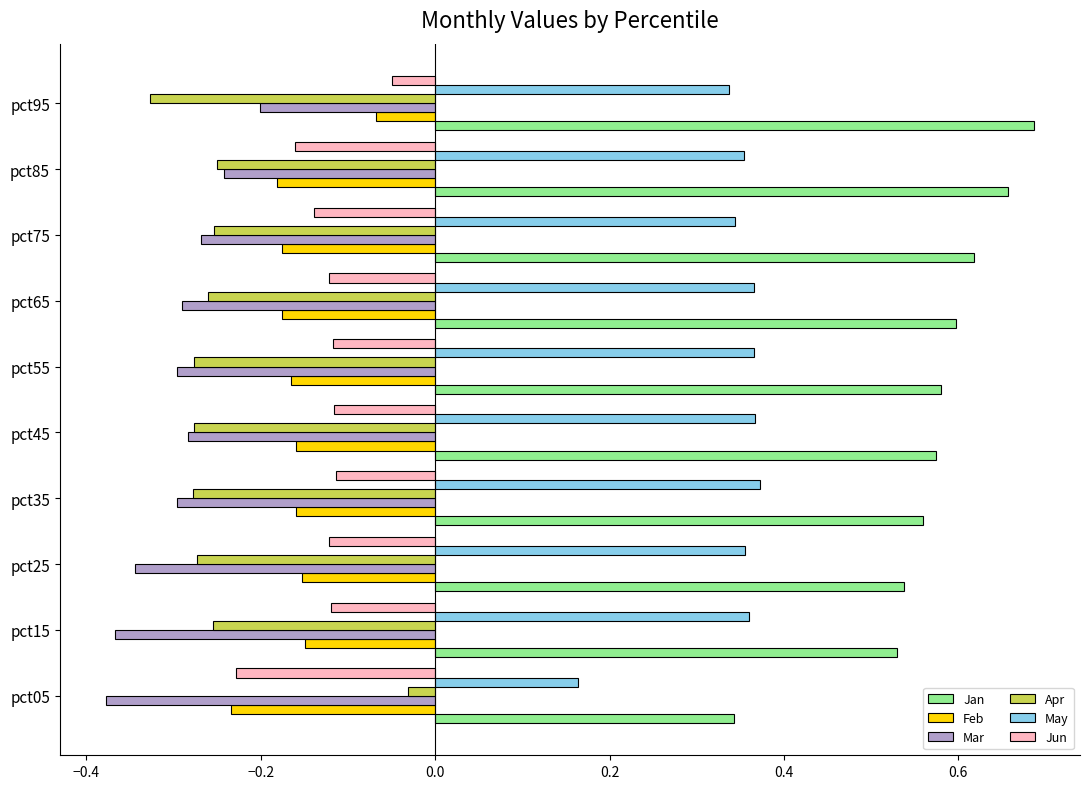

What is the sum of all Mar values?

-3.0